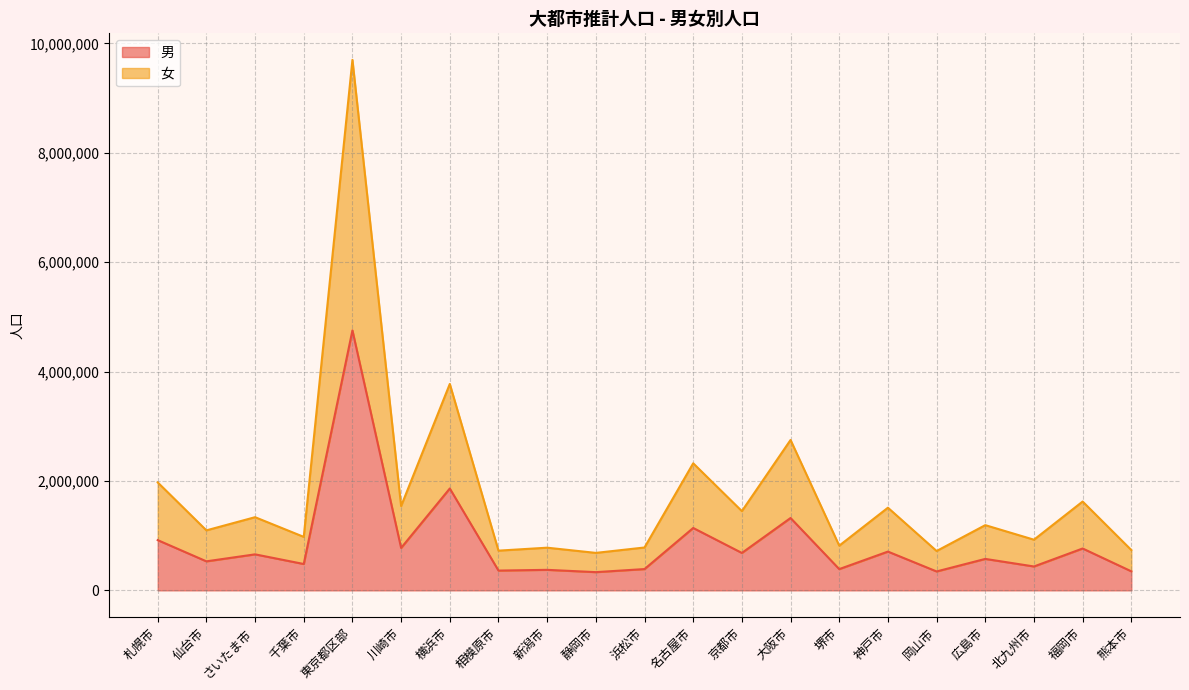

What is the label of the 16th point from the left?

神戸市